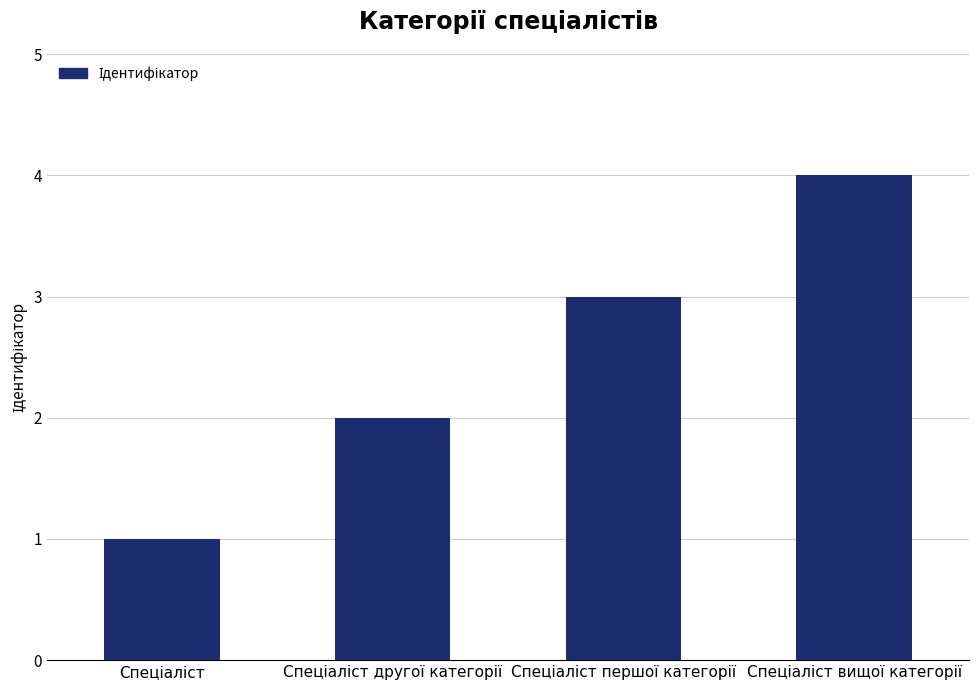

What is the sum of all values?

10